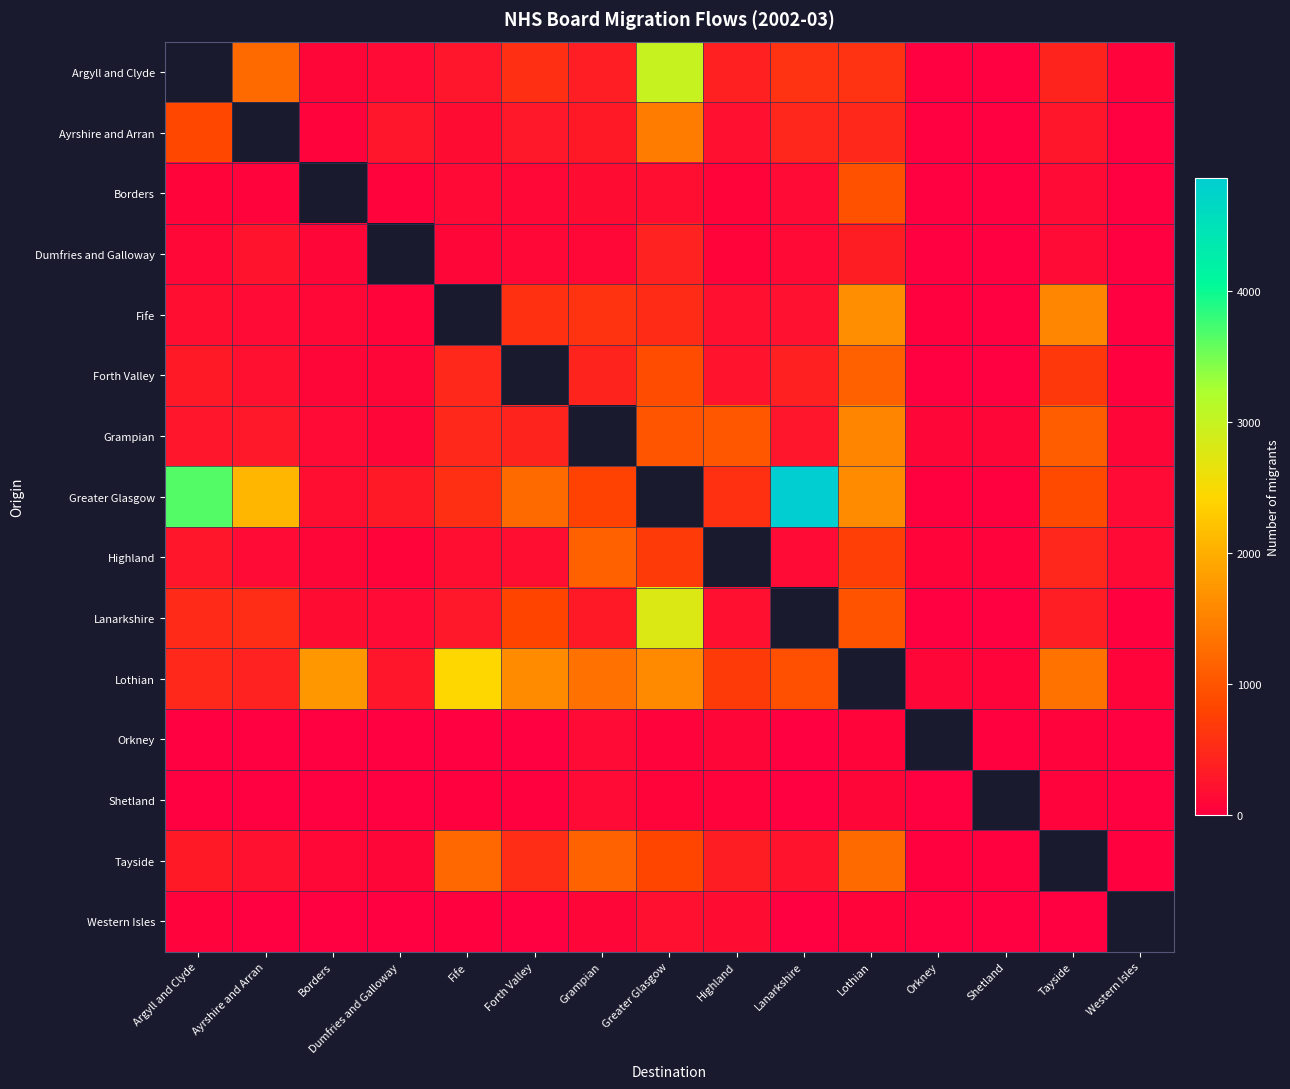

Which has a higher value, Ayrshire and Arran or Greater Glasgow?

Greater Glasgow